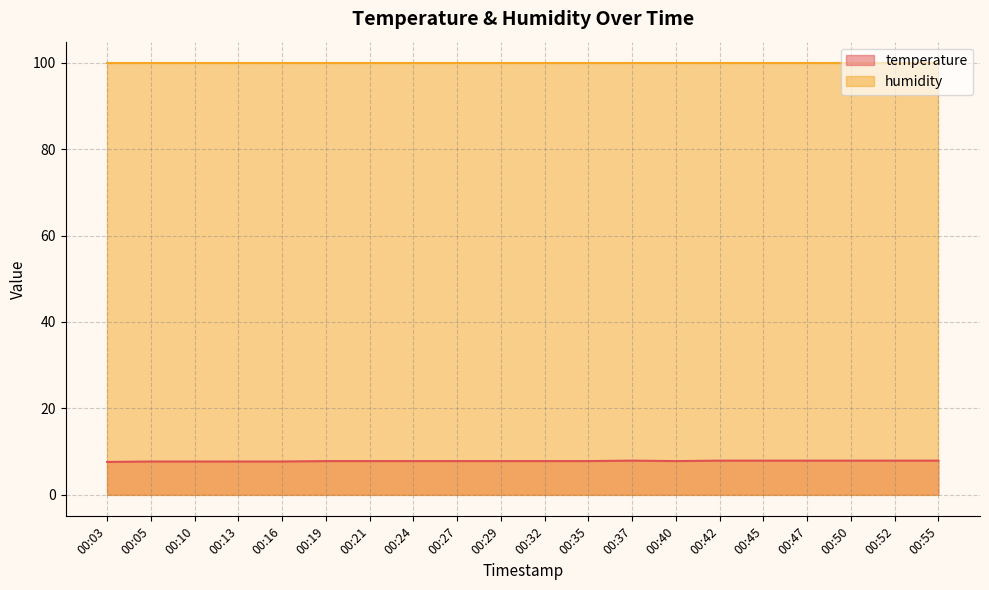

What is the smallest value displayed?

7.6